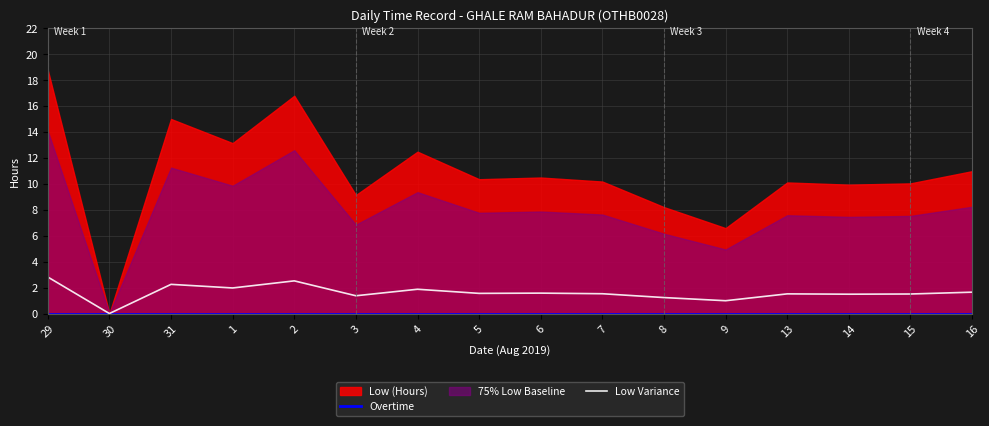

Is it true that Low Variance equals 1.6 at 16?

True